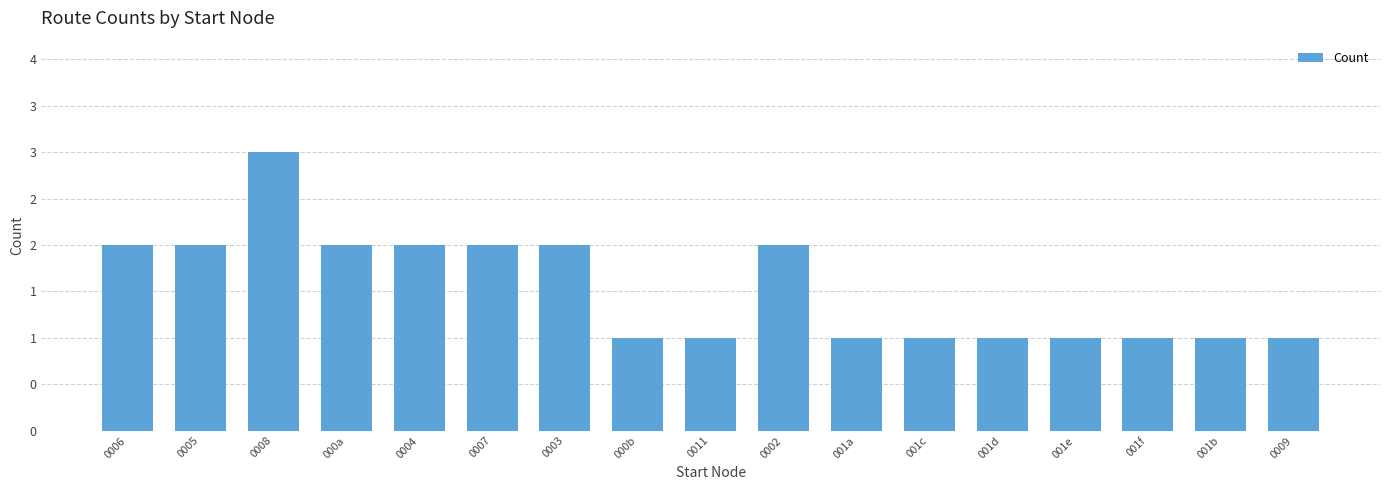

What is the difference between the second highest and second lowest values?

1